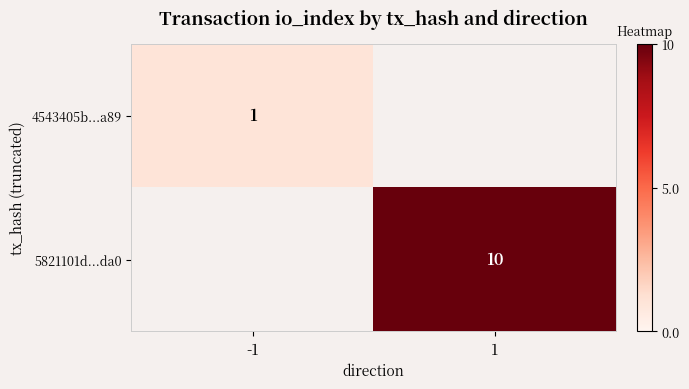

True or false: 5821101d...da0 has a value of 5 at 1.

False